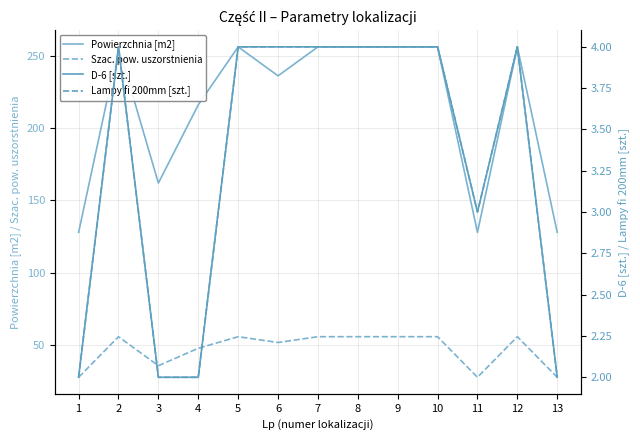

What is the value of the Lampy fi 200mm [szt.] point at the 7th from the left?

4